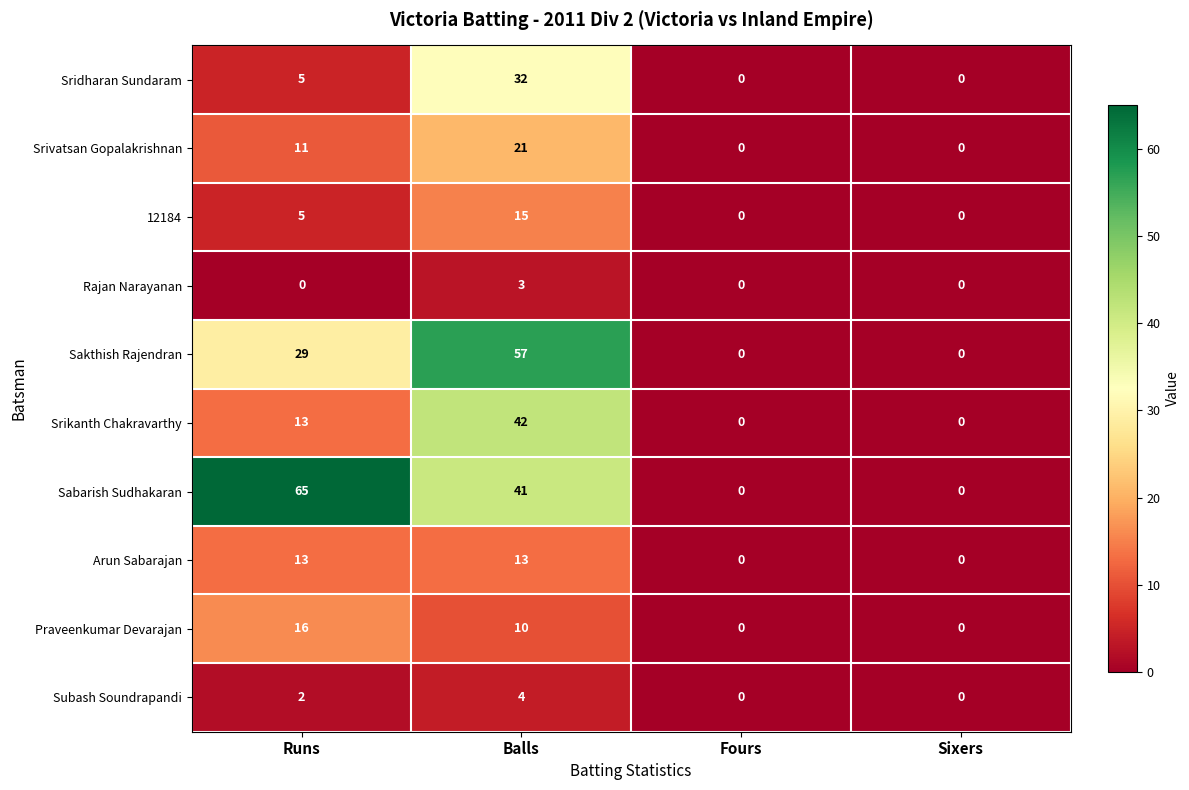

What is the difference between the second highest and minimum values in the Praveenkumar Devarajan series?

10